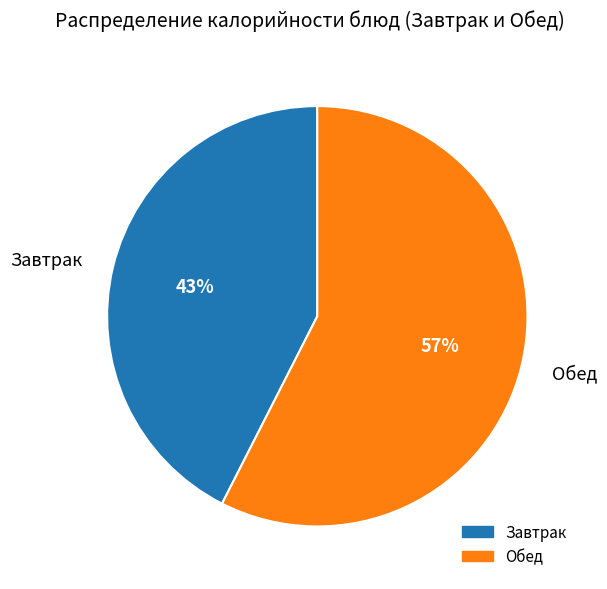

Do Завтрак and Обед together represent more than half of the pie?

Yes